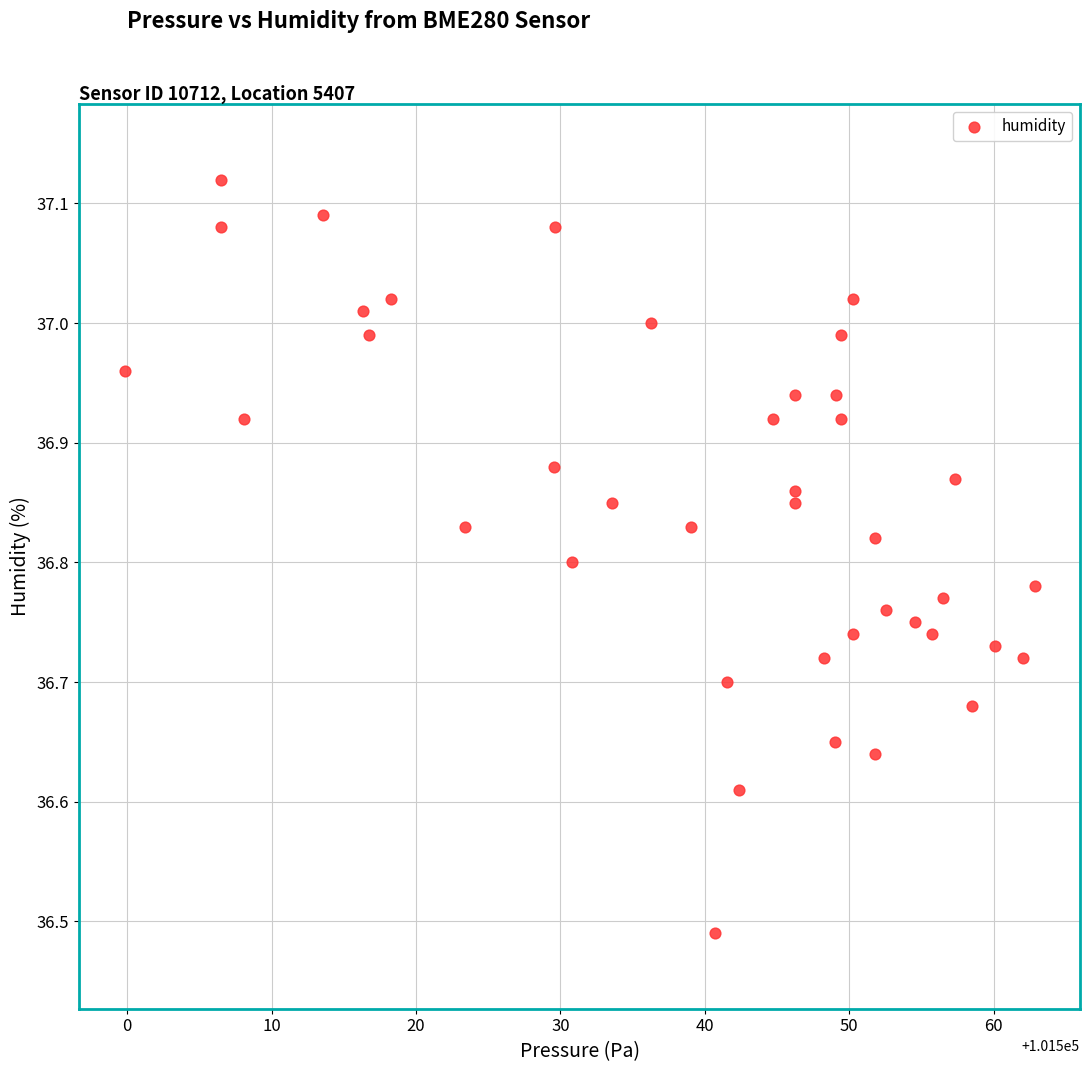

What is the range of X values (max minus min)?

63.0